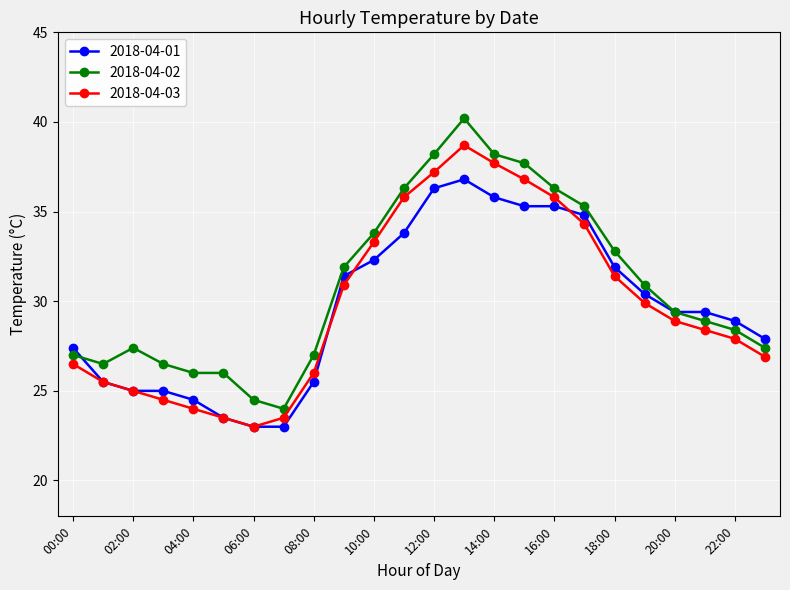

True or false: 2018-04-02 has more than 0 points higher than both neighbors.

True